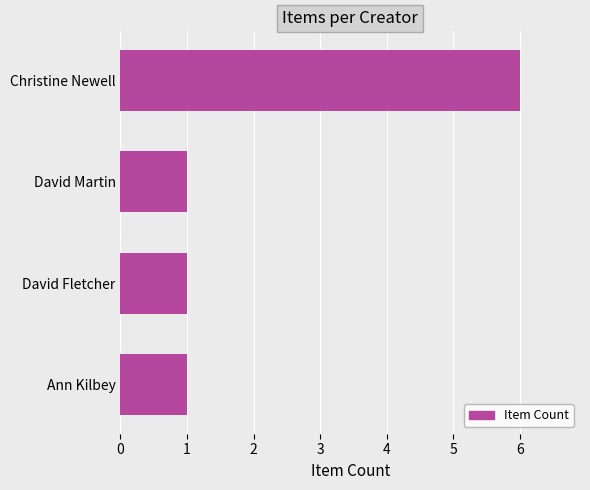

How many bars are there in total?

4